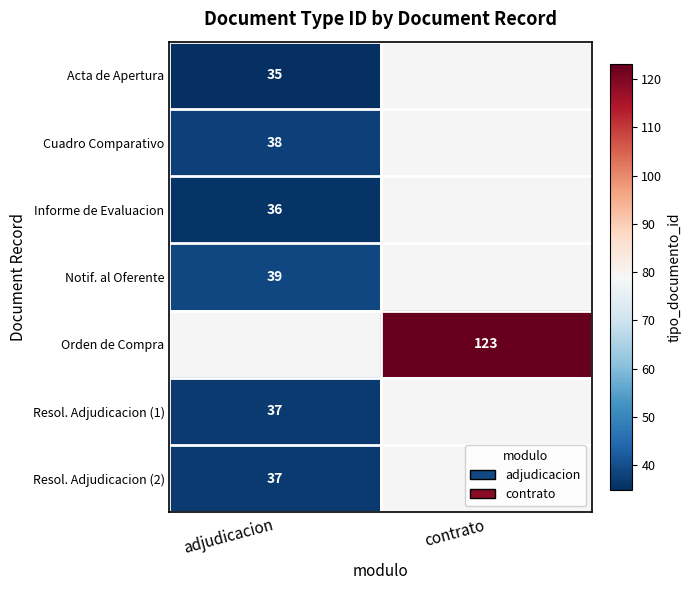

True or false: Notif. al Oferente has a value of 64 at adjudicacion.

False